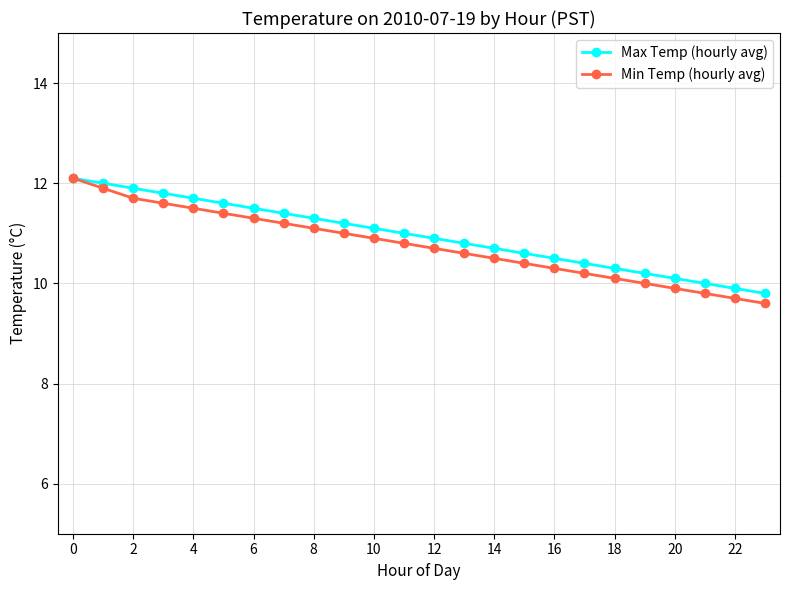

At how many categories does at least one series exceed 9?

24